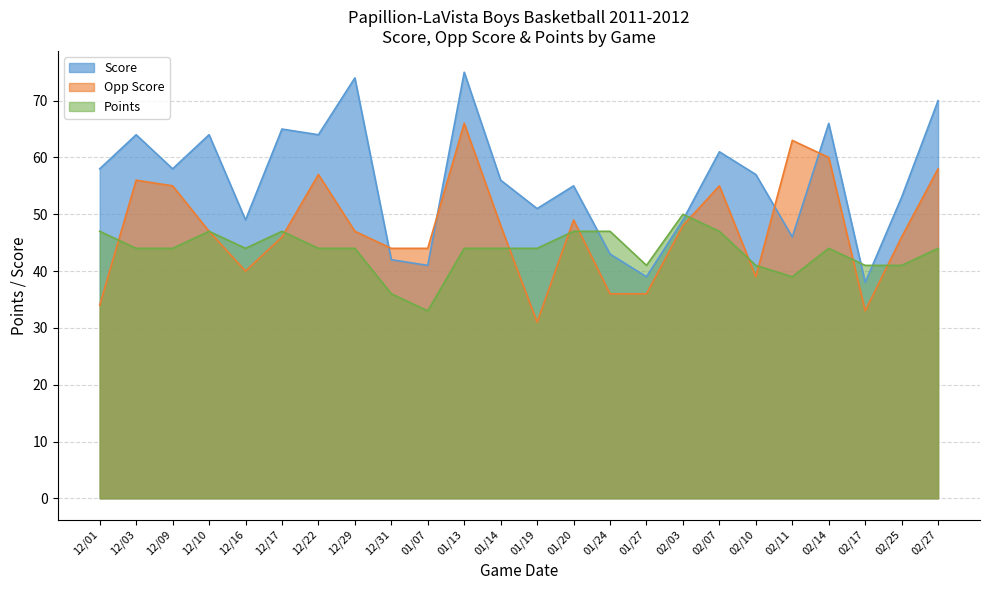

Read the Points value at 12/16, to the nearest 10.

40